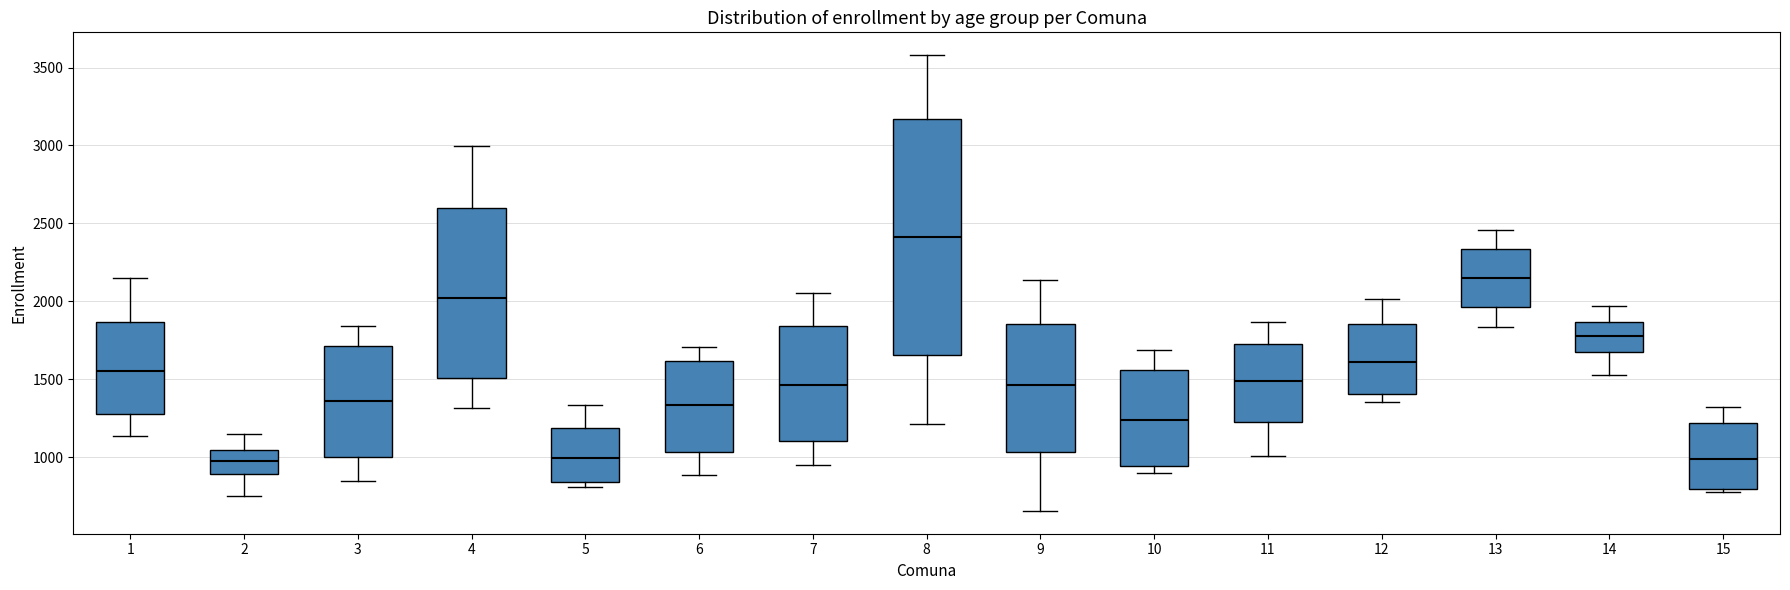

Where does the upper whisker of the box at x = 13 end on the y-axis? The values are not printed on the chart, so give them approximately, as read against the axis.

2450